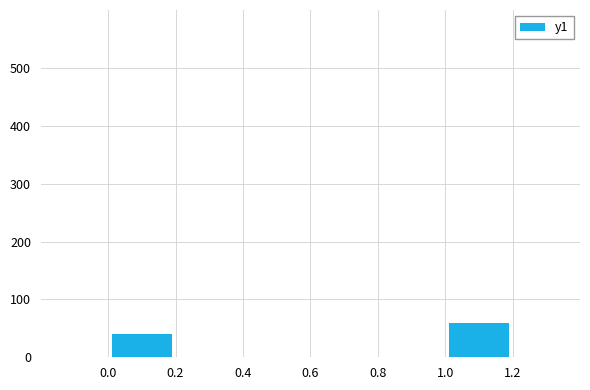

What value does the data have at 0.0, to the nearest 5?

40